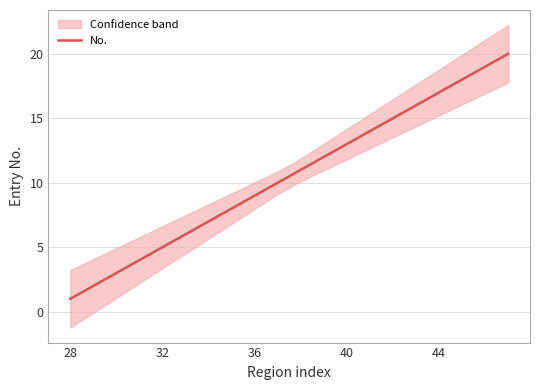

True or false: No. has a value of 8.5 at 40.

False